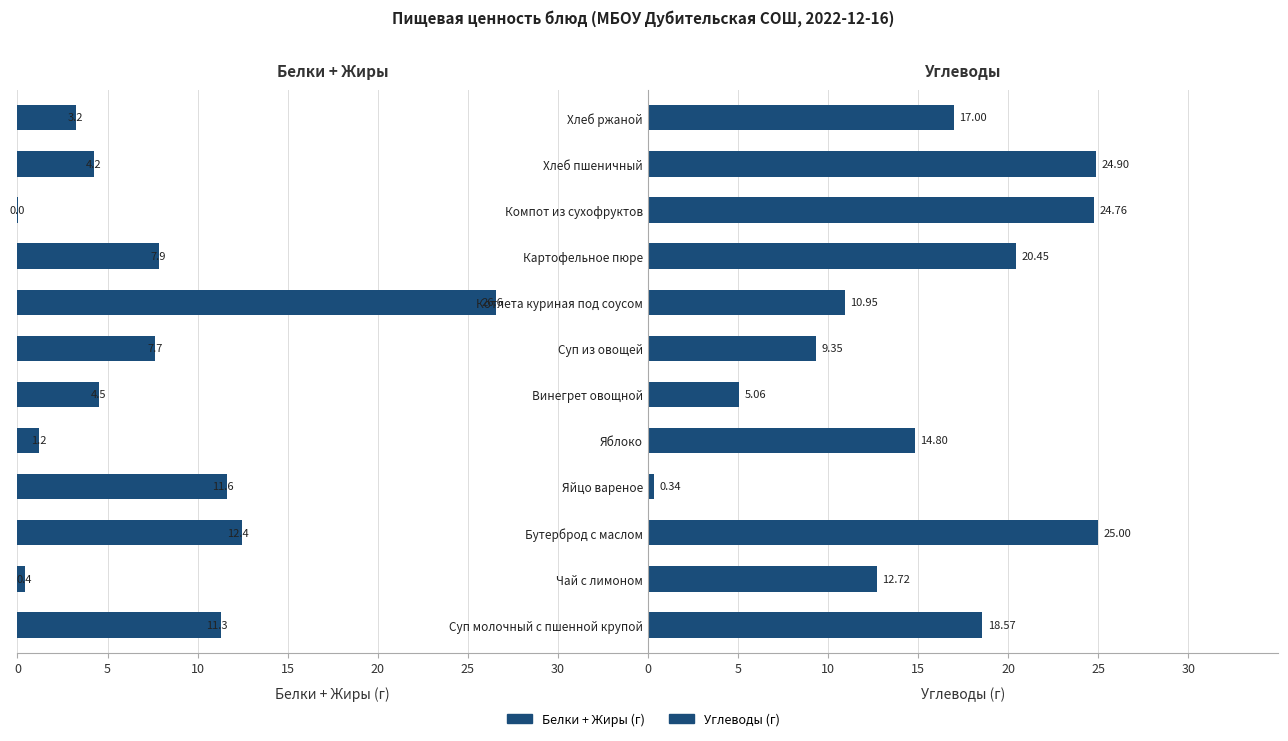

What is the average value of the Углеводы series?

15.3